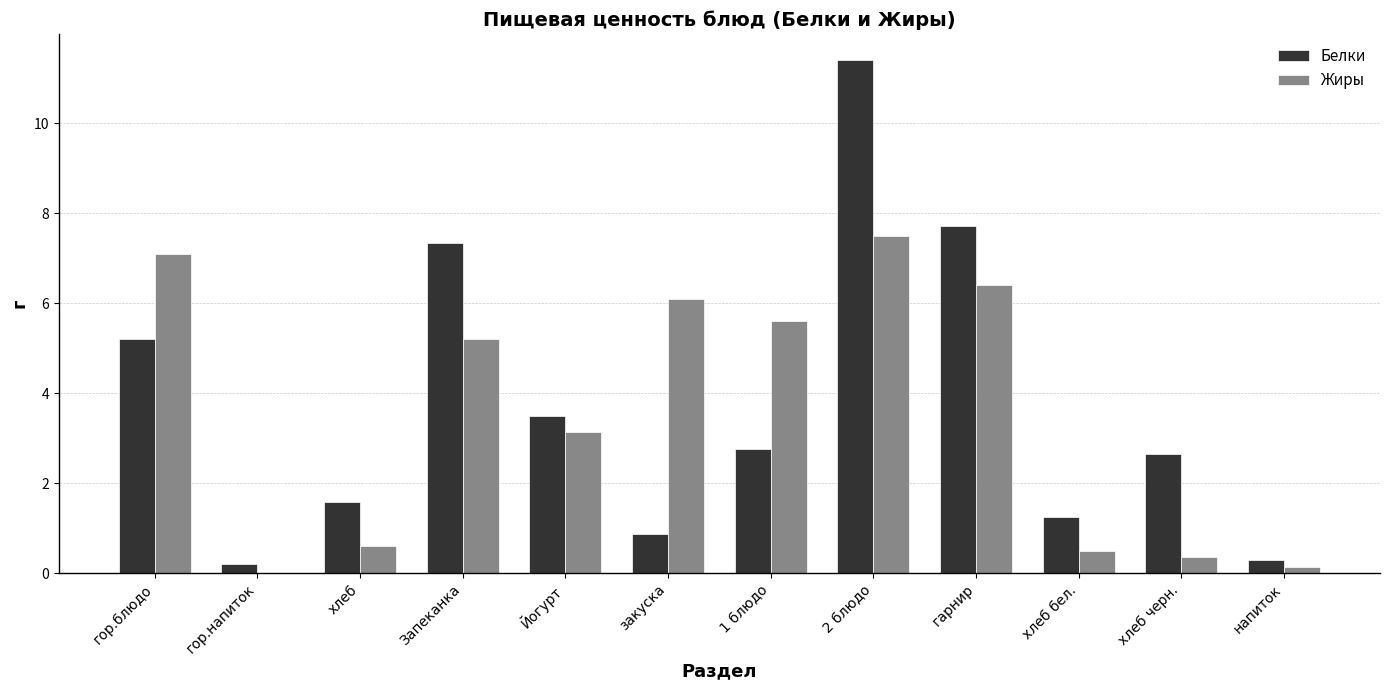

Which series changed the most between гор.блюдо and хлеб черн.?

Жиры